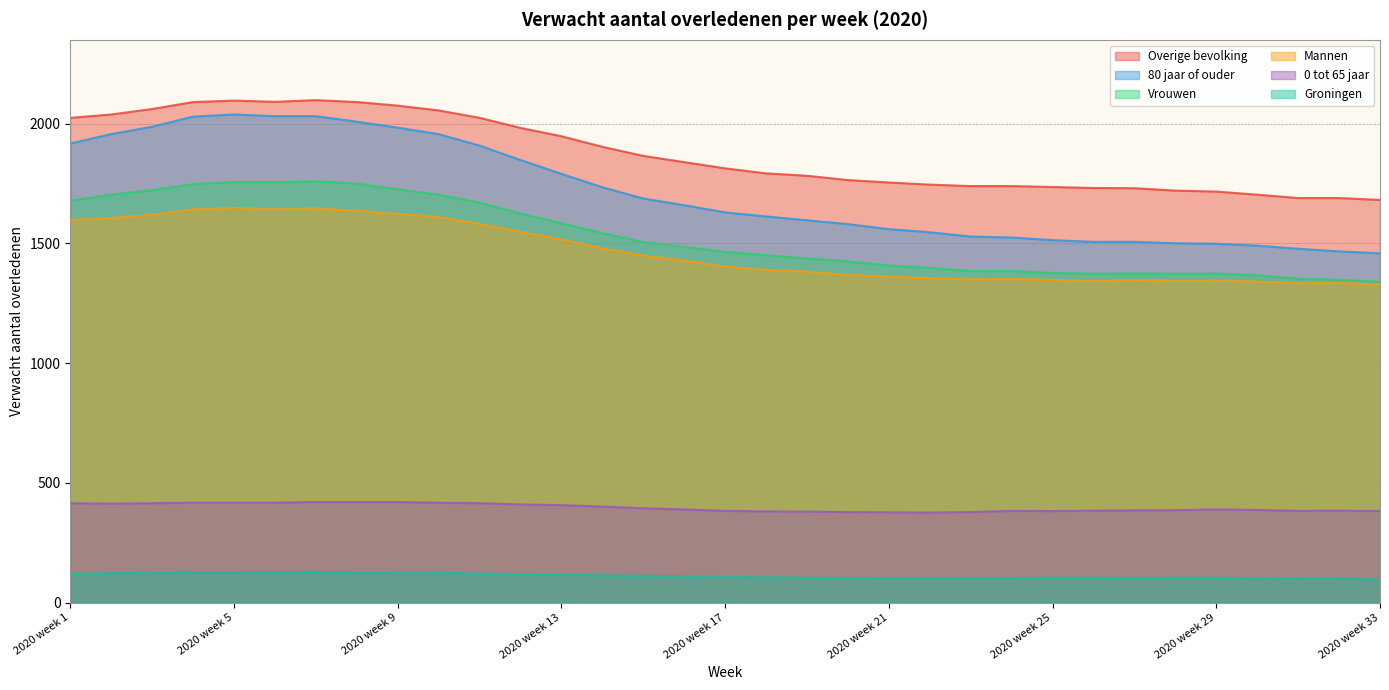

What is the average value of the Overige bevolking series?

1874